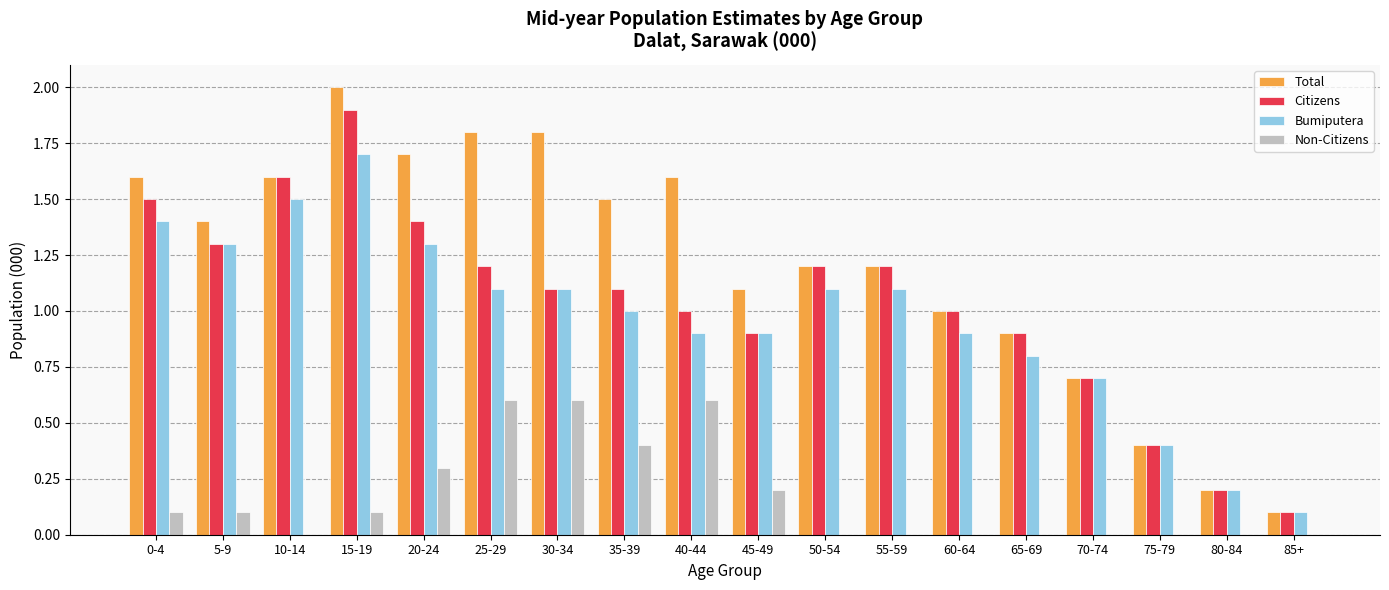

The Citizens series shows 1.3 at 5-9. True or false?

True